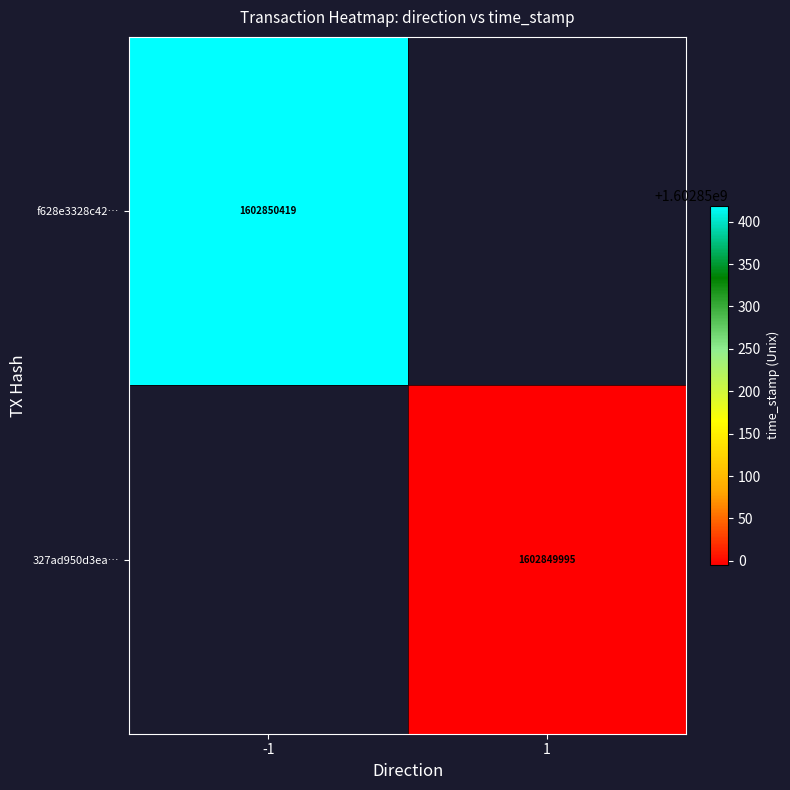

Reading left to right, what are all the values shown in this chart?

f628e3328c4225b37df78bbcb6a42e98ac1d1c0: -1	1602850419
327ad950d3ea978a5d57bedd87be9492f21886c: 1	1602849995